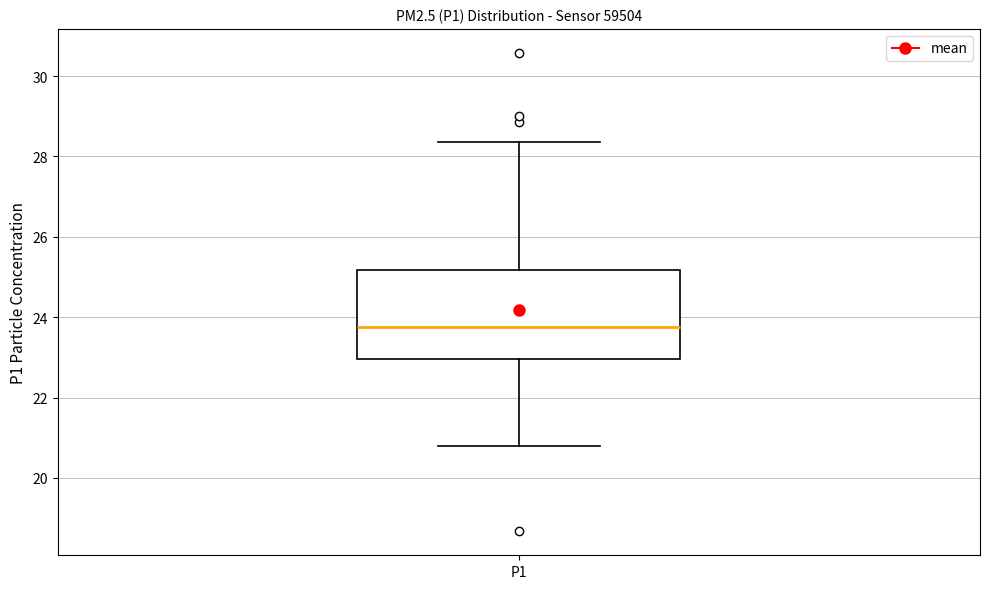

Read this box plot against the y-axis: the position of the median line, the range covered by the box, and the ends of both whiskers. The values are not printed on the chart, so give them approximately, as read against the axis.

median 23.8, box 23.0 to 25.2, whiskers 20.8 to 28.4